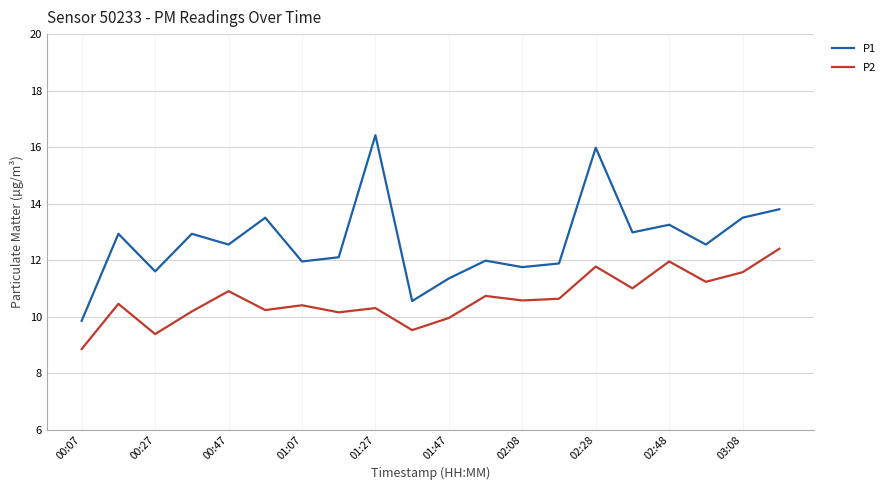

True or false: P2 has more than 0 points higher than both neighbors.

True